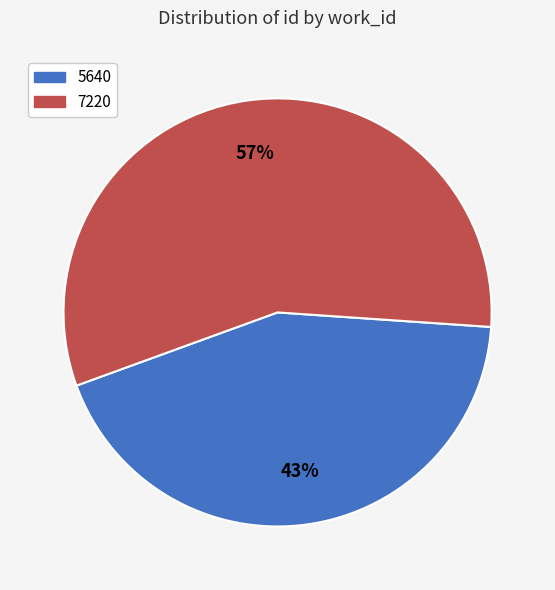

Which has a higher value, 7220 or 5640?

7220